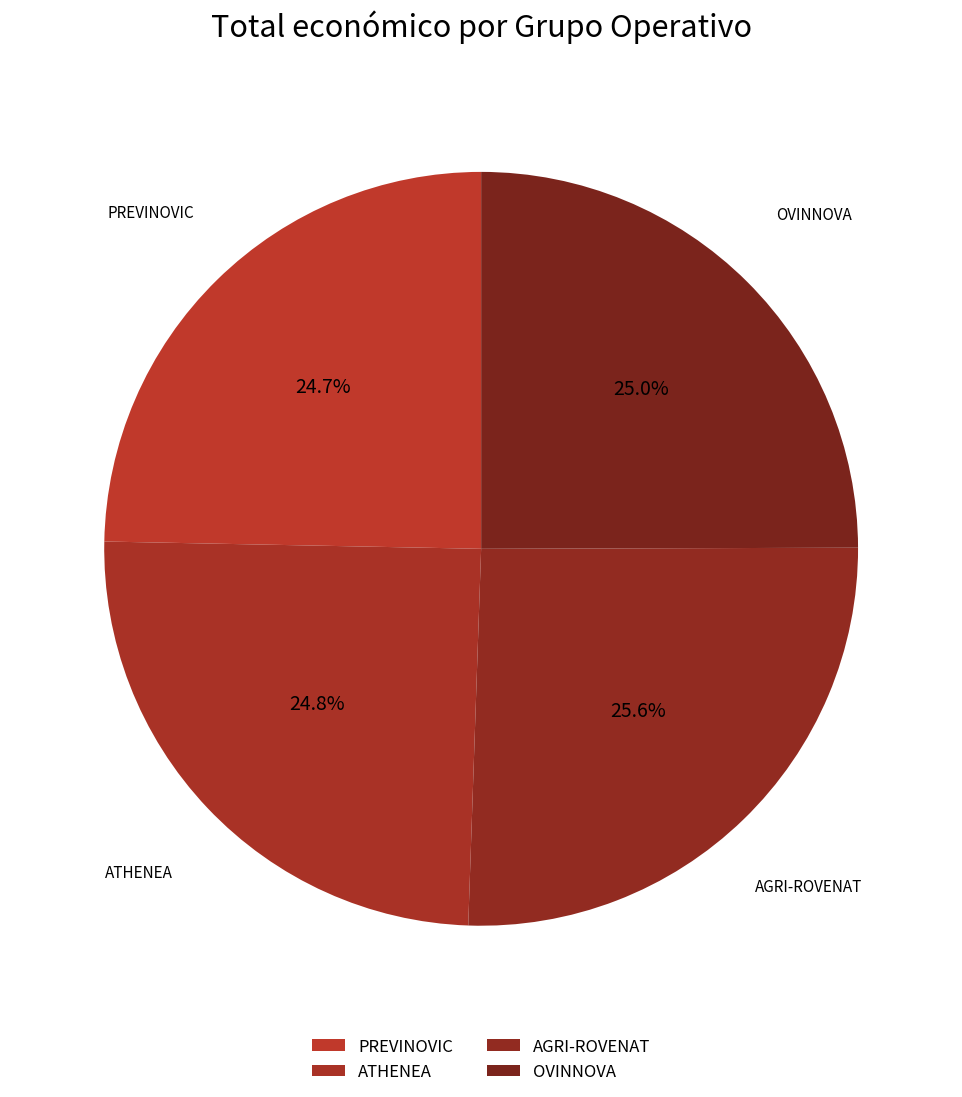

Which category has the biggest portion of the pie?

AGRI-ROVENAT